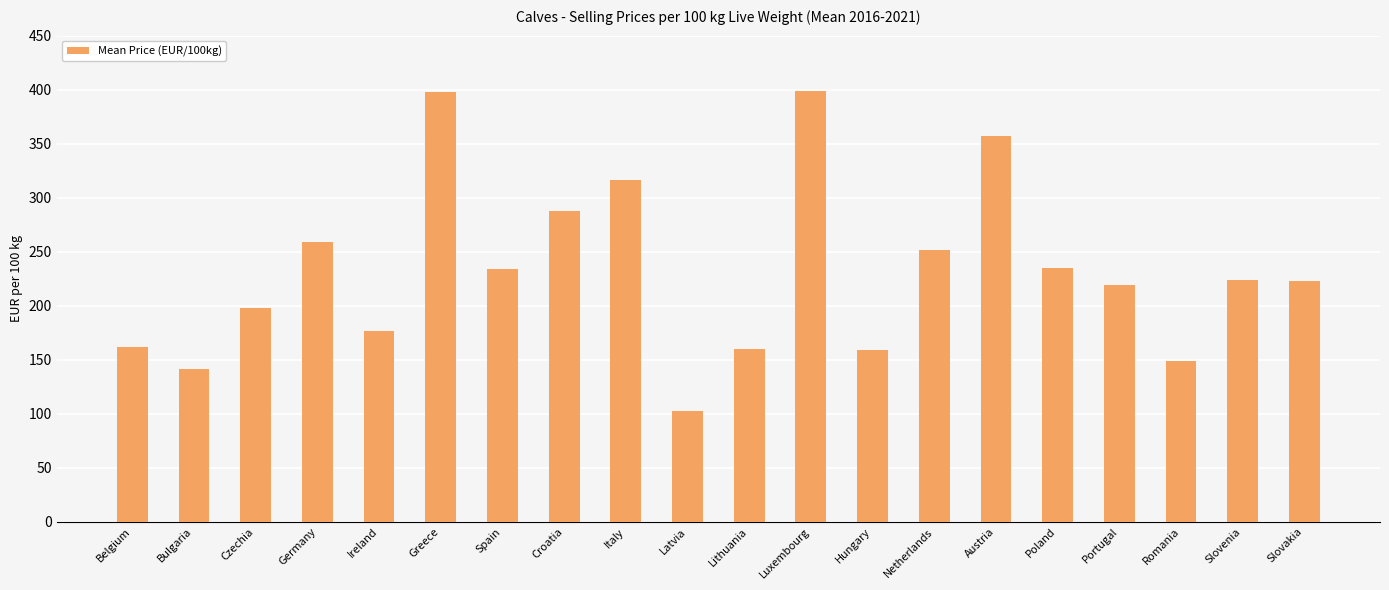

What is the average value?

232.5